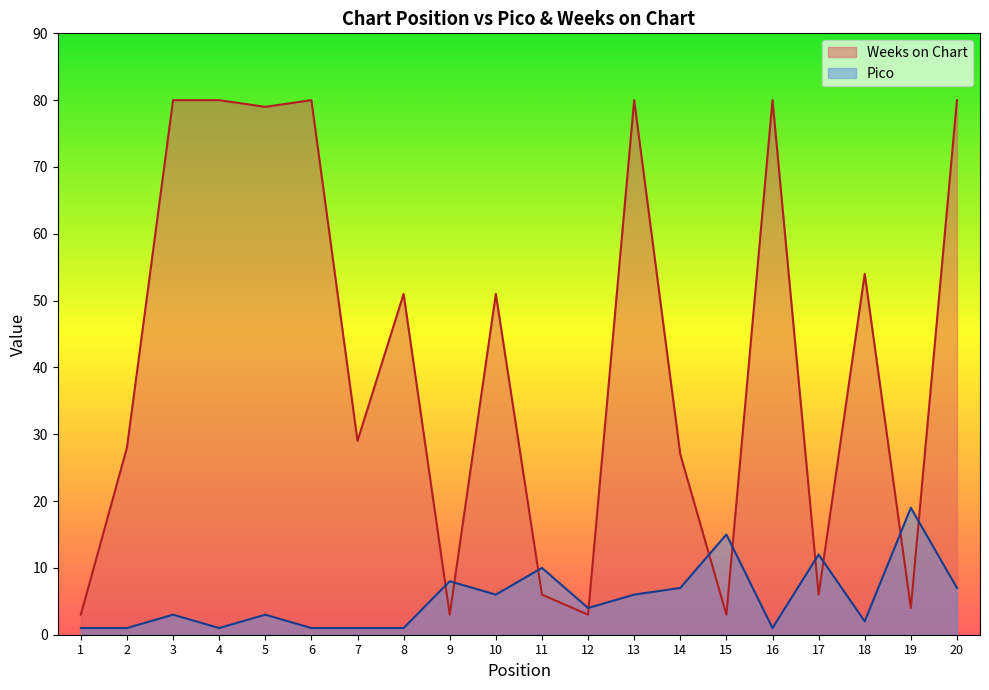

How many times do Weeks on Chart and Pico cross each other?

10